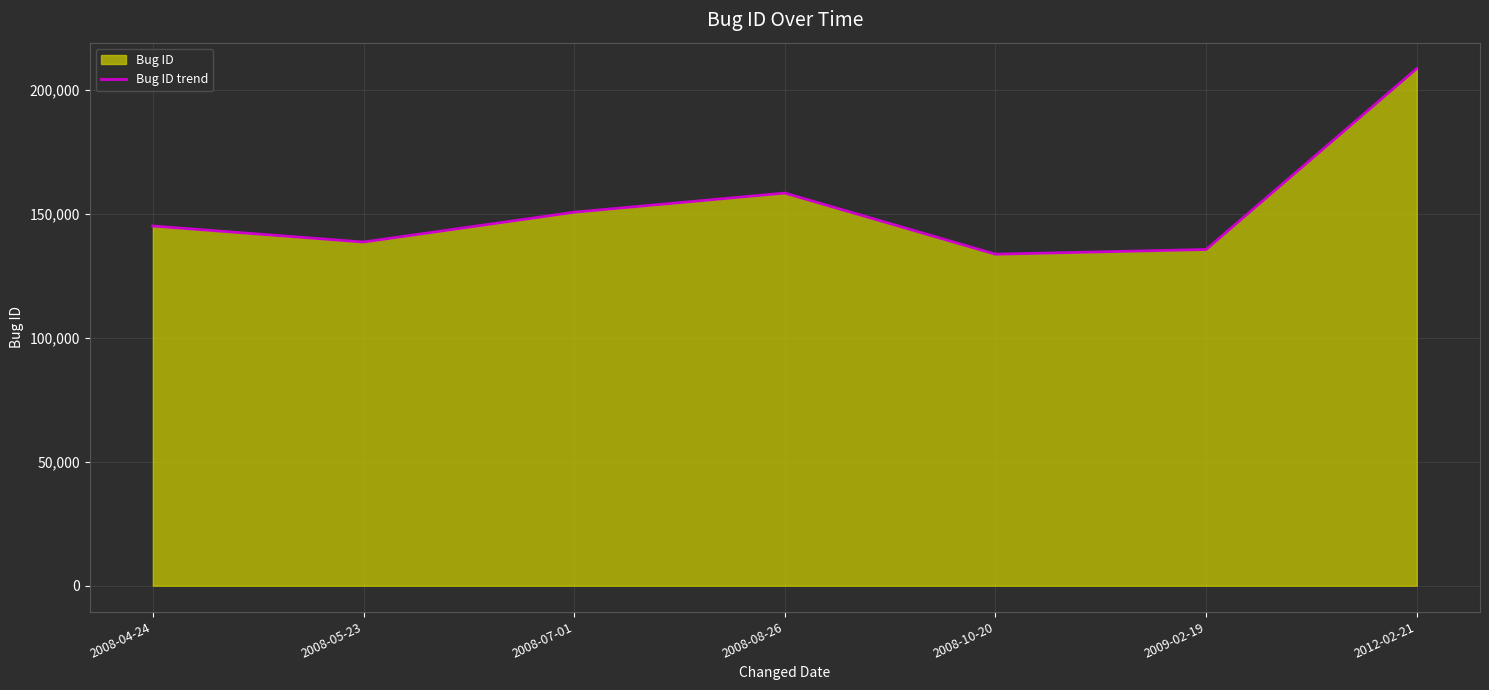

What is the difference between the values at 2008-07-01 and 2008-05-23?

12032